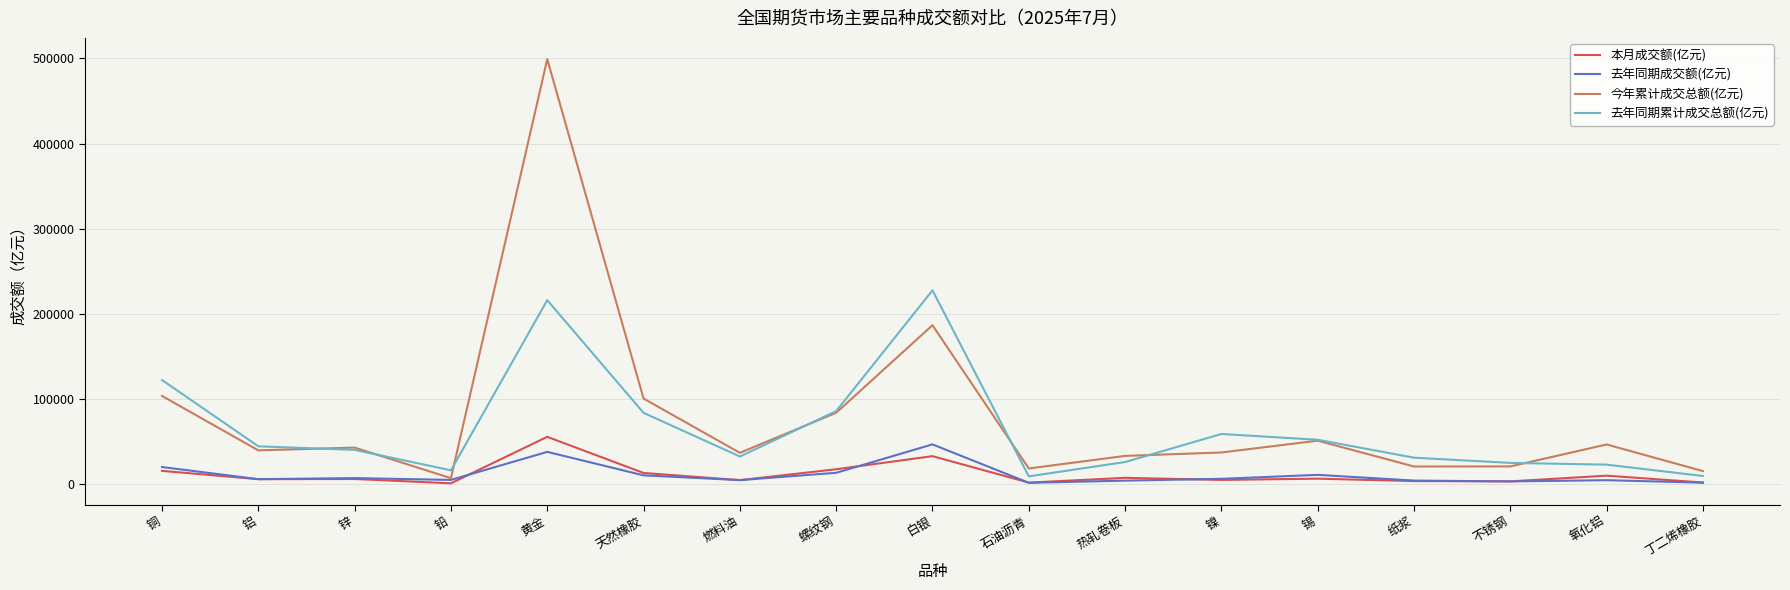

How many series are shown in this chart?

4